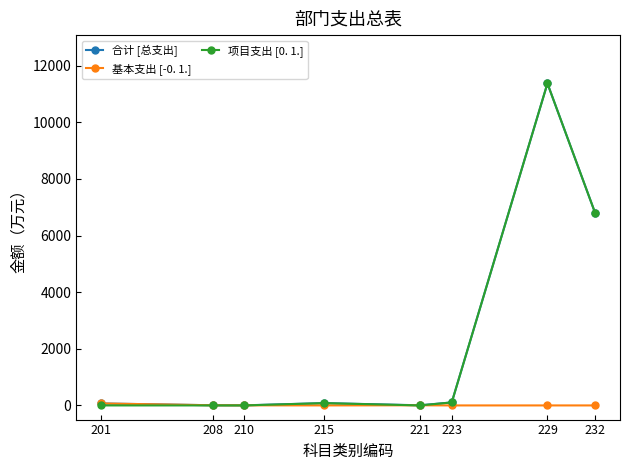

How many values in the 基本支出 [-0. 1.] series are below 3?

4